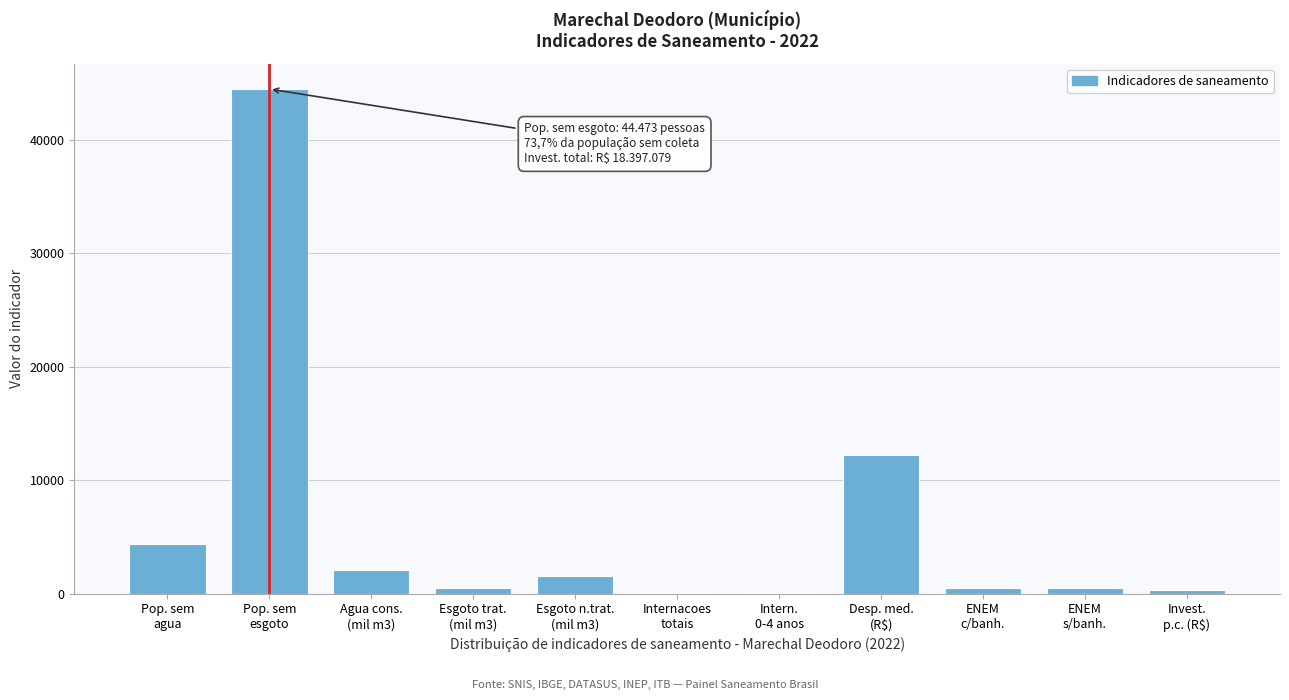

What is the maximum value shown in the chart?

44473.0